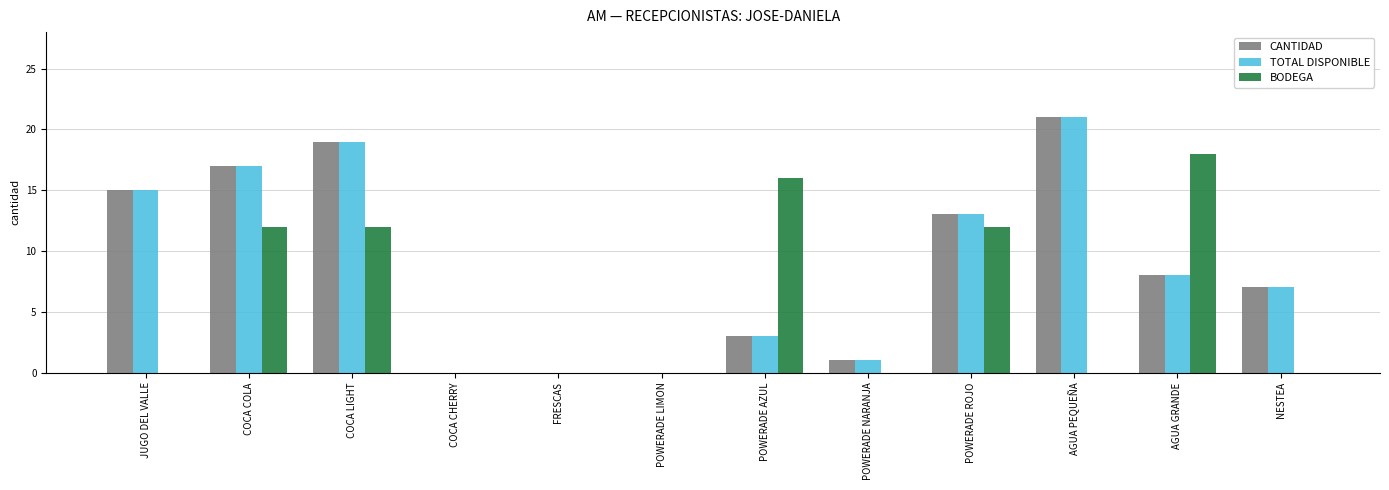

Where is CANTIDAD nearest to the value 10?

AGUA GRANDE